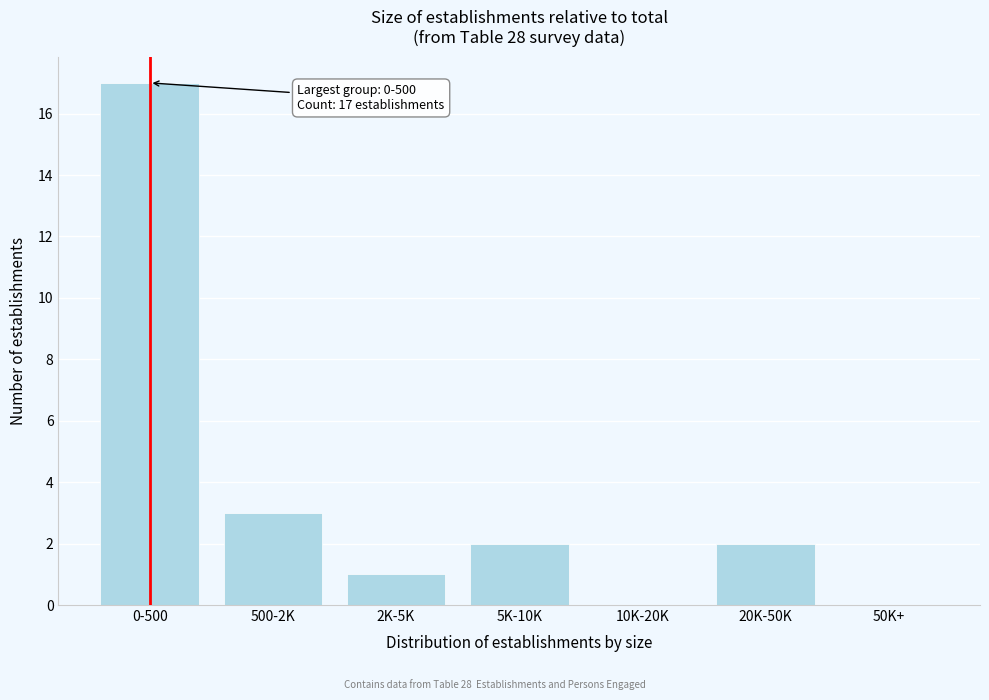

Reading left to right, extract all data points from this chart.

0-500=17	500-2K=3	2K-5K=1	5K-10K=2	10K-20K=0	20K-50K=2	50K+=0